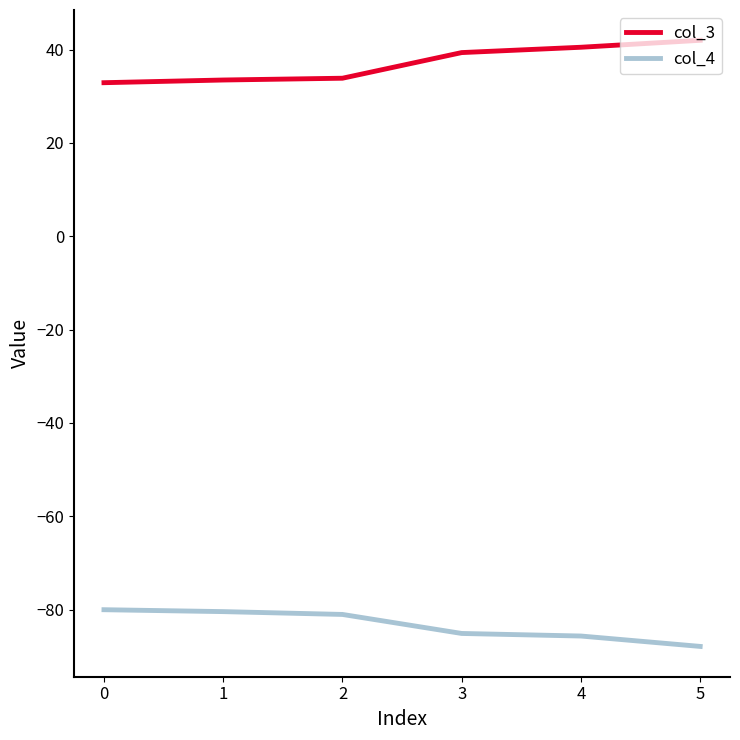

True or false: col_3 and col_4 intersect in this chart.

False